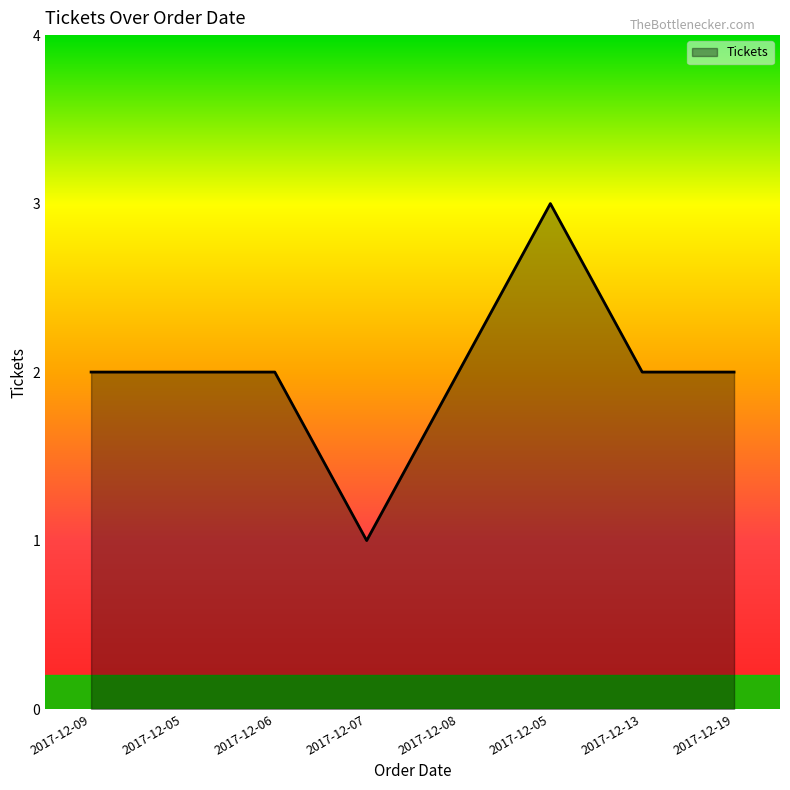

Does the chart have visible grid lines?

No